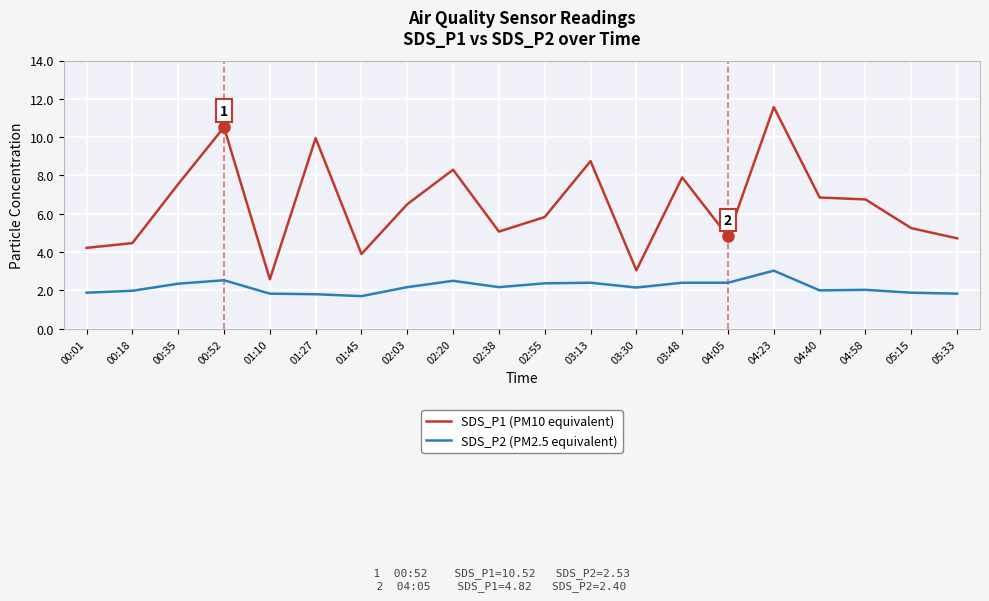

What is the lowest value of the SDS_P2 (PM2.5 equivalent) series?

1.7